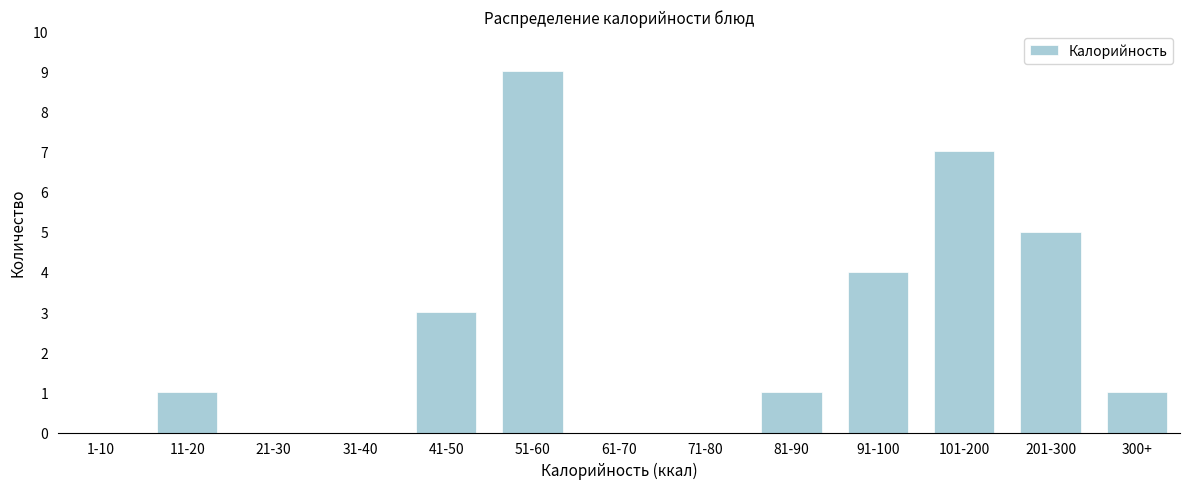

Reading left to right, transcribe all the data shown in this chart.

1-10=0	11-20=1	21-30=0	31-40=0	41-50=3	51-60=9	61-70=0	71-80=0	81-90=1	91-100=4	101-200=7	201-300=5	300+=1